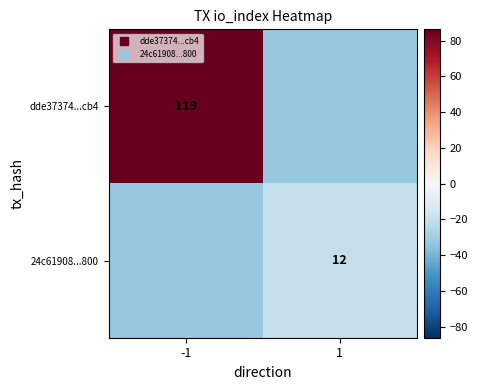

The dde37374...cb4 series shows -32.8 at 1. True or false?

True